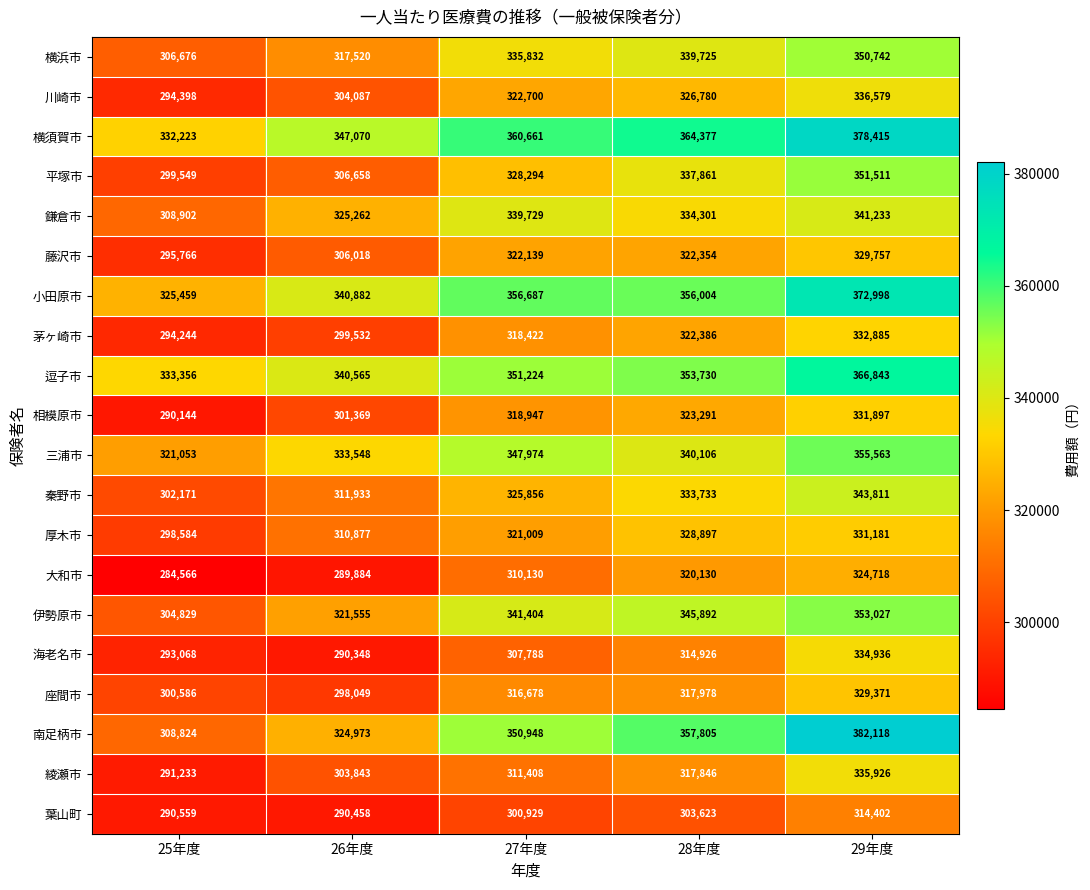

At which label is 相模原市 closest to 311020?

27年度